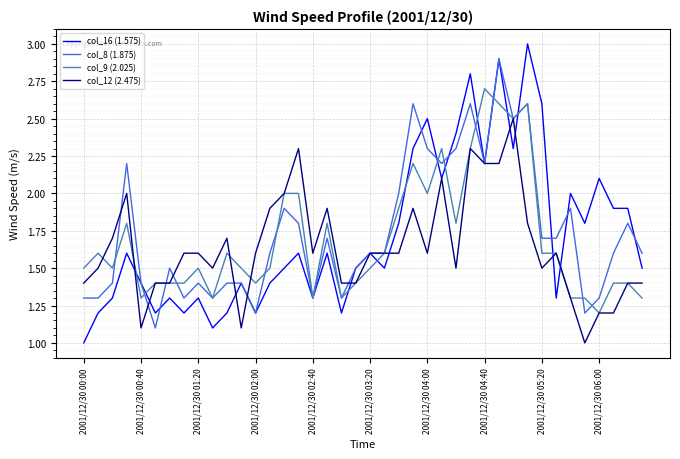

Reading left to right, what are all the values shown in this chart?

col_16 (1.575): 1.0	1.2	1.3	1.6	1.4	1.2	1.3	1.2	1.3	1.1	1.2	1.4	1.2	1.4	1.5	1.6	1.3	1.6	1.2	1.5	1.6	1.5	1.8	2.3	2.5	2.1	2.4	2.8	2.2	2.9	2.3	3.0	2.6	1.3	2.0	1.8	2.1	1.9	1.9	1.5
col_8 (1.875): 1.3	1.3	1.4	2.2	1.4	1.1	1.5	1.3	1.4	1.3	1.4	1.4	1.2	1.6	1.9	1.8	1.3	1.7	1.3	1.5	1.6	1.6	2.0	2.6	2.3	2.2	2.3	2.6	2.2	2.9	2.5	2.6	1.7	1.7	1.9	1.2	1.3	1.6	1.8	1.6
col_9 (2.025): 1.5	1.6	1.5	1.8	1.3	1.4	1.4	1.4	1.5	1.3	1.6	1.5	1.4	1.5	2.0	2.0	1.3	1.8	1.3	1.4	1.5	1.6	1.9	2.2	2.0	2.3	1.8	2.3	2.7	2.6	2.5	2.6	1.6	1.6	1.3	1.3	1.2	1.4	1.4	1.3
col_12 (2.475): 1.4	1.5	1.7	2.0	1.1	1.4	1.4	1.6	1.6	1.5	1.7	1.1	1.6	1.9	2.0	2.3	1.6	1.9	1.4	1.4	1.6	1.6	1.6	1.9	1.6	2.1	1.5	2.3	2.2	2.2	2.5	1.8	1.5	1.6	1.3	1.0	1.2	1.2	1.4	1.4